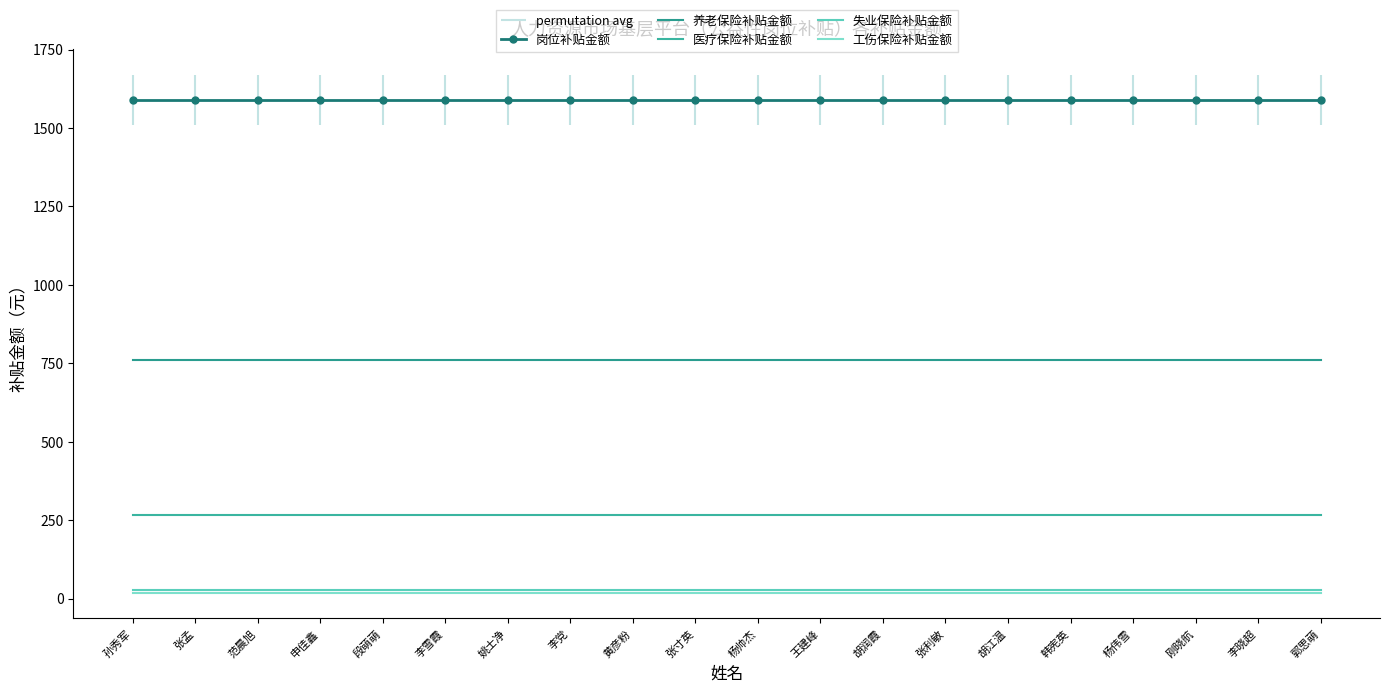

Is the value of 医疗保险补贴金额 at 张寸英 greater than the value of 失业保险补贴金额 at 范晨旭?

Yes